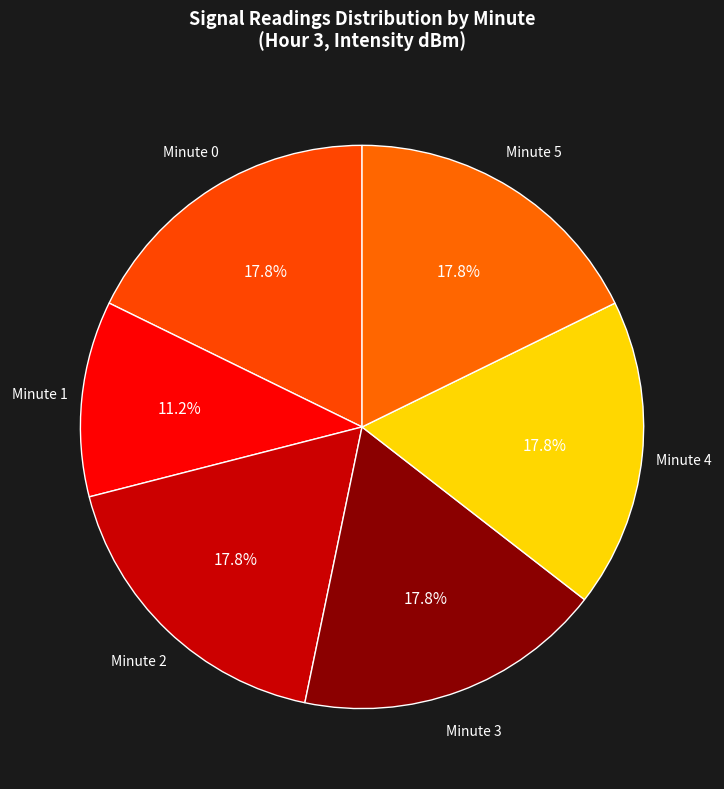

How many segments does this pie chart have?

6